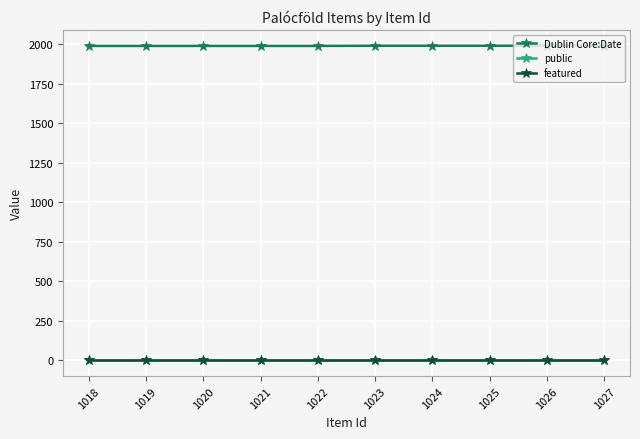

True or false: featured and public cross at least once.

False